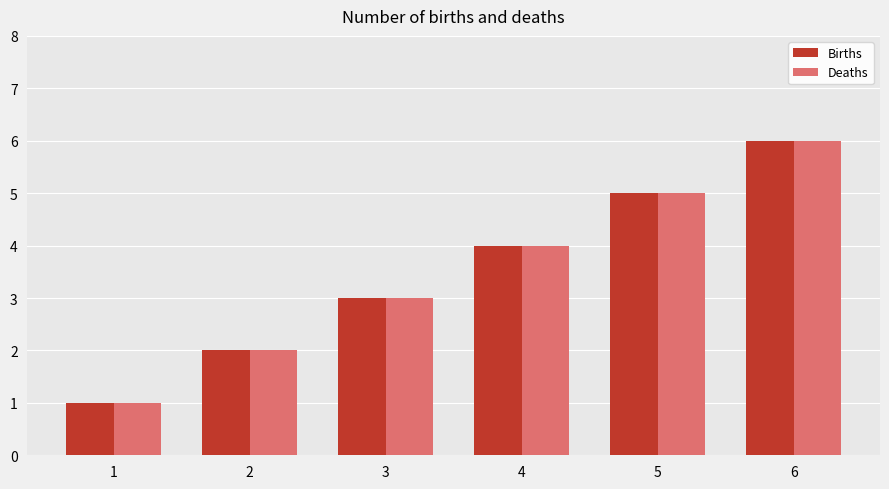

What is the difference between the Deaths values at 5 and 4?

1